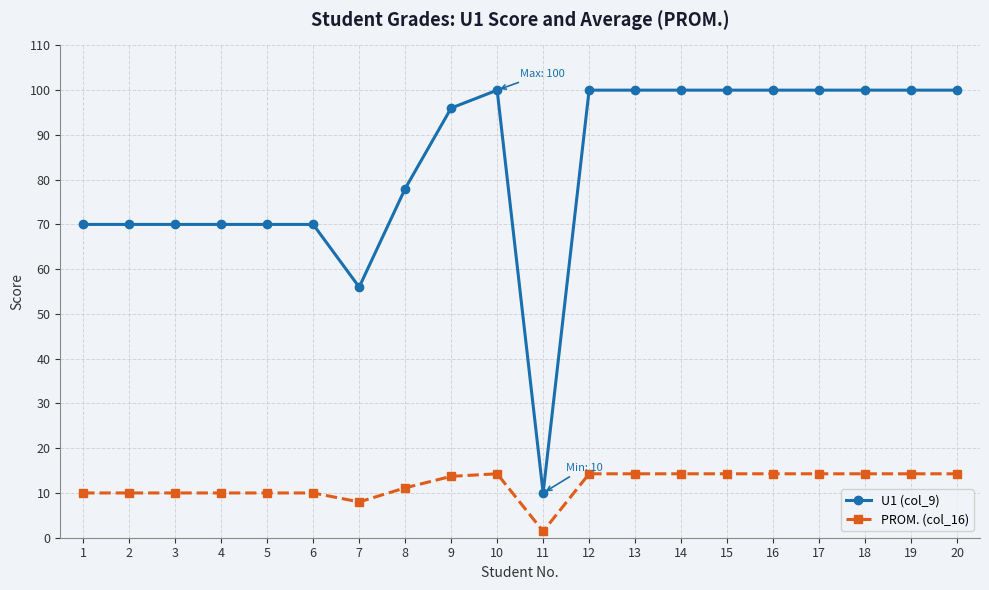

True or false: PROM. (col_16) and U1 (col_9) intersect in this chart.

False